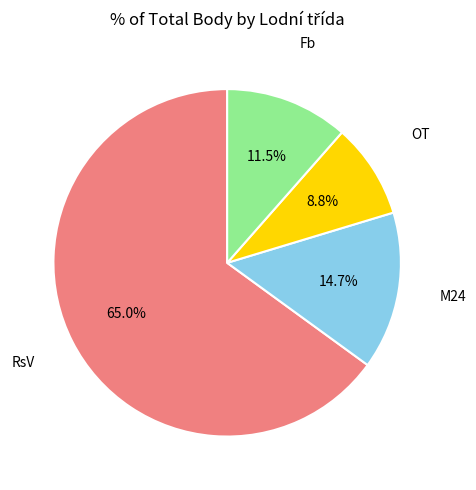

Does any single category account for the majority?

Yes